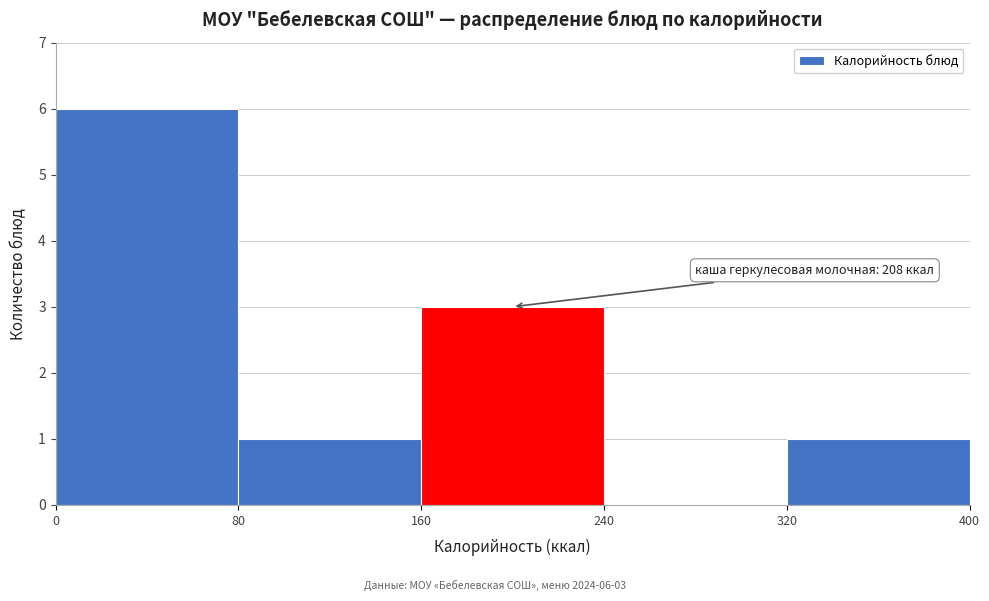

Over which range of the x-axis is the bar tallest?

0 to 80